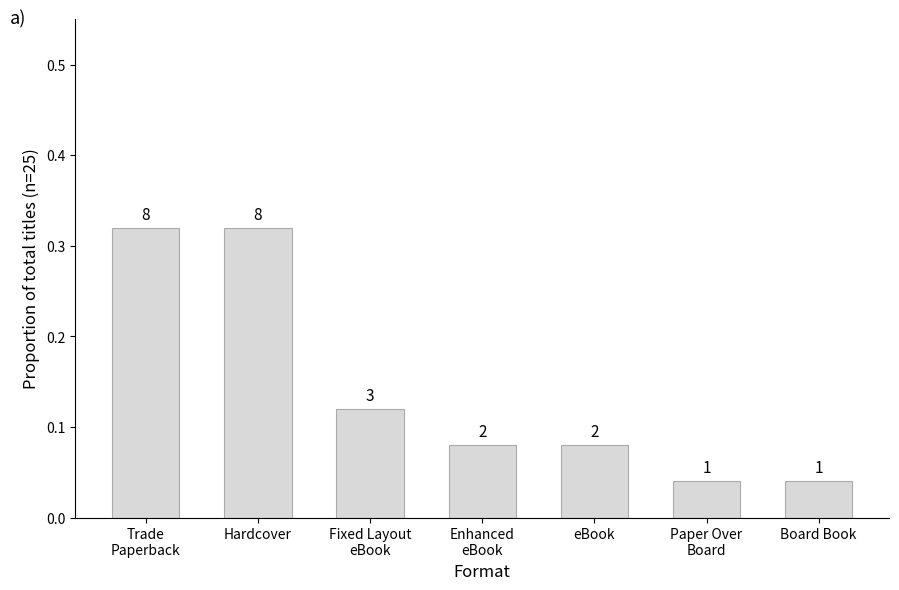

Which category has the lowest value across all series?

Paper Over
Board